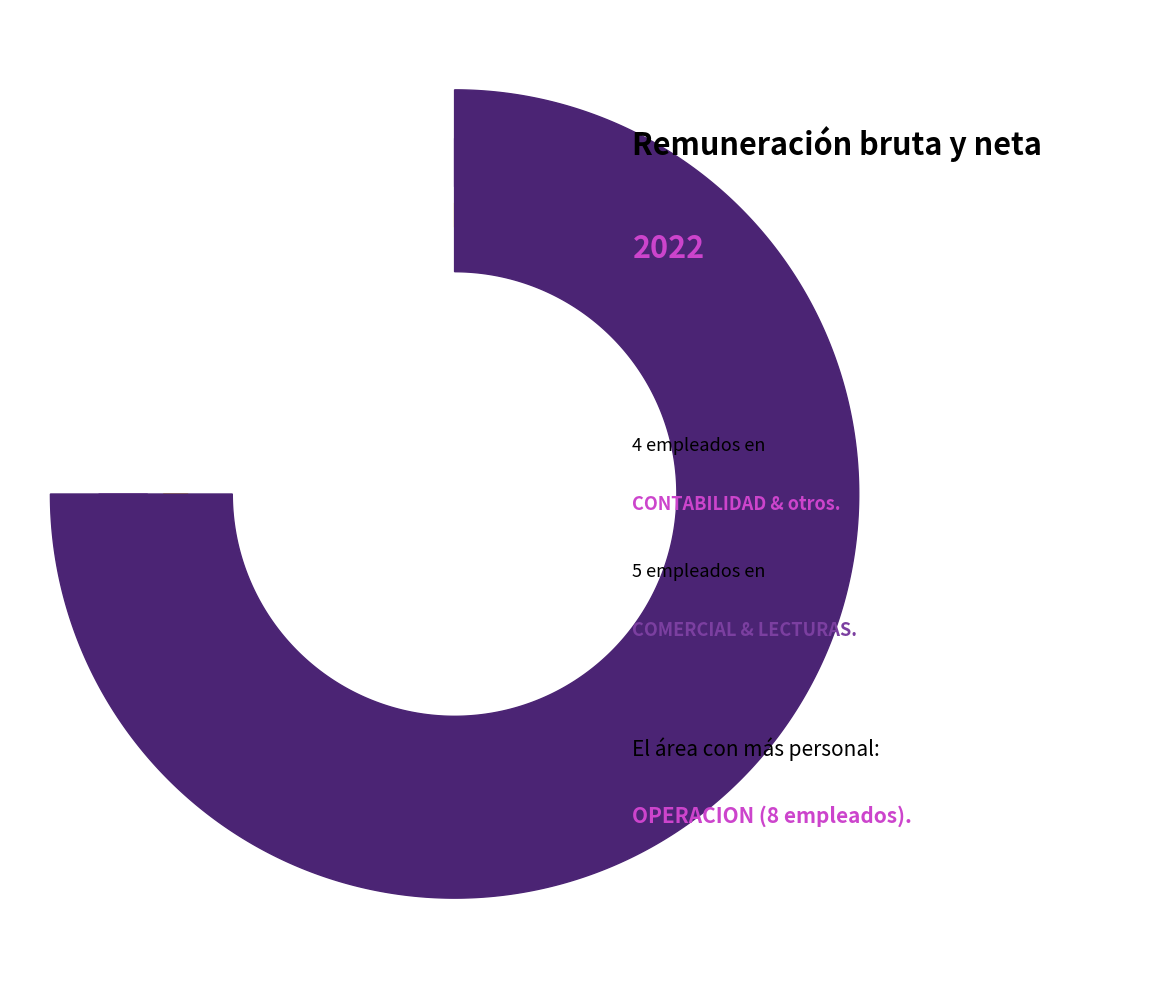

To the nearest percent, what is the difference between the CONTABILIDAD and CULTURA DEL AGUA slice percentages?

11%